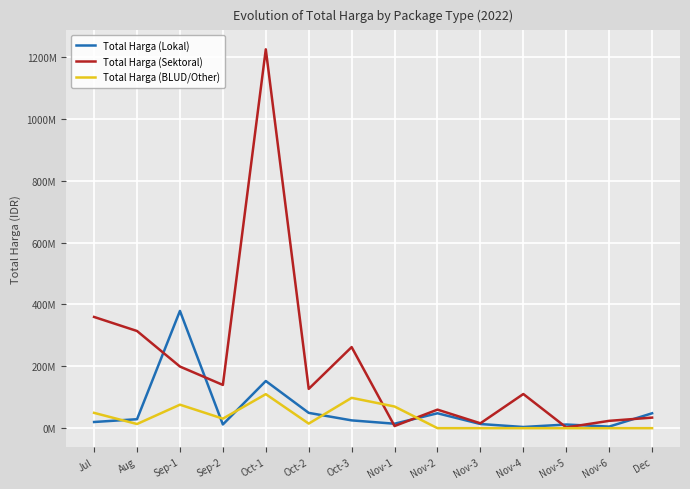

What is the maximum value shown in the chart?

1224682000